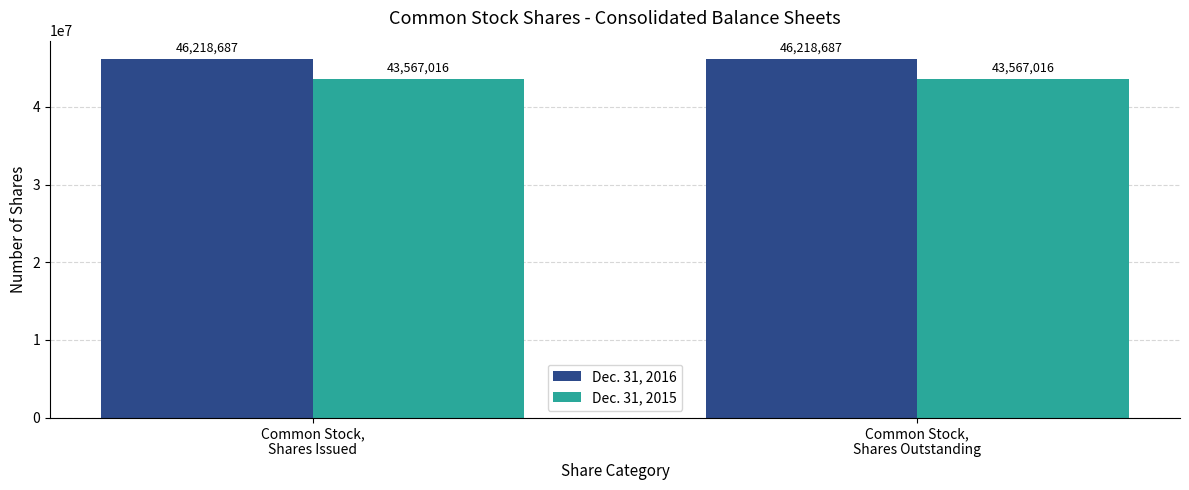

Is the value of Dec. 31, 2016 at Common Stock,
Shares Outstanding greater than the value of Dec. 31, 2015 at Common Stock,
Shares Issued?

Yes